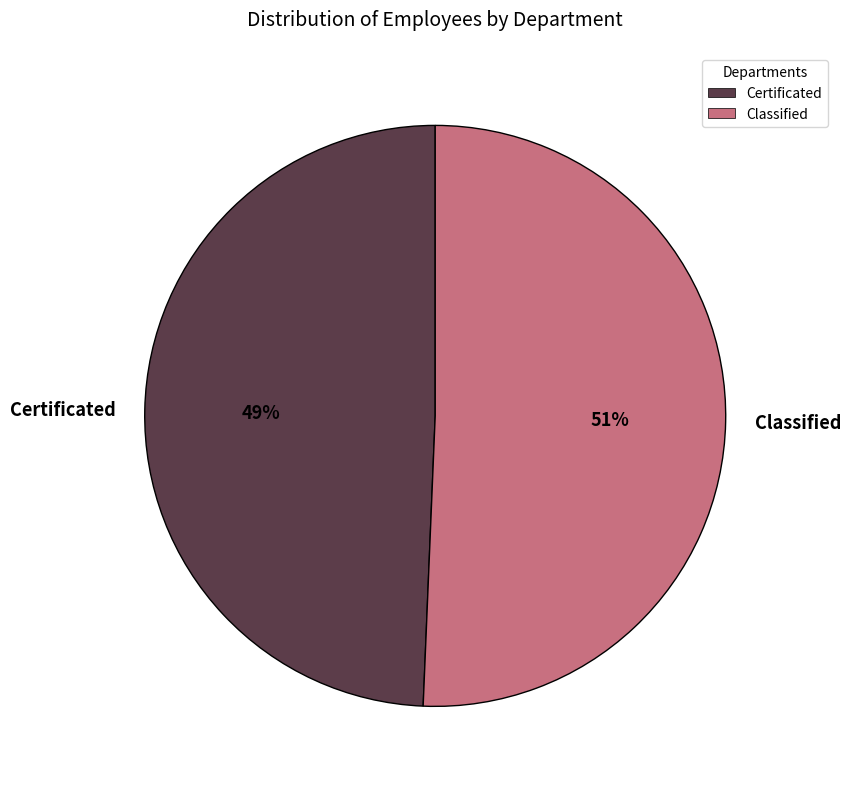

Count the number of slices in the pie.

2